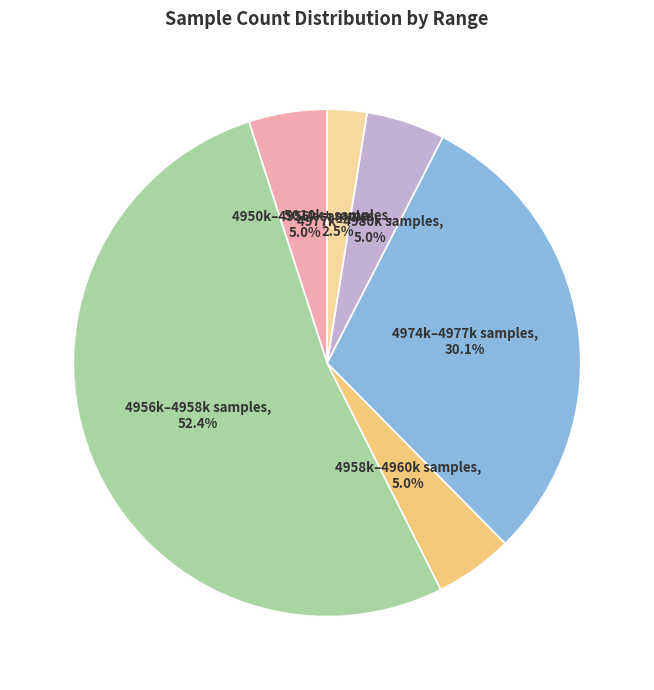

Does any single category account for the majority?

Yes